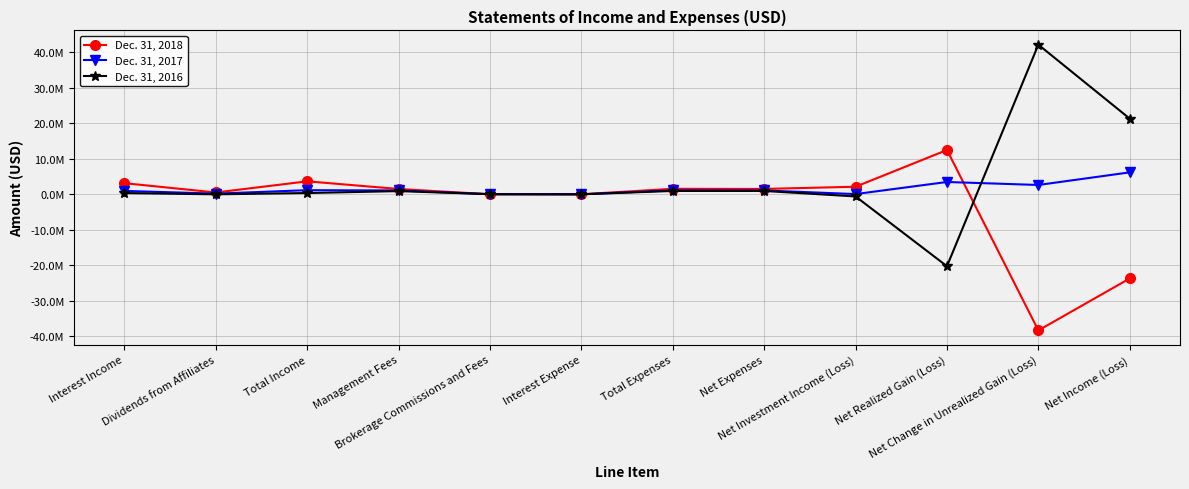

Which category has the lowest value in the Dec. 31, 2017 series?

Interest Expense